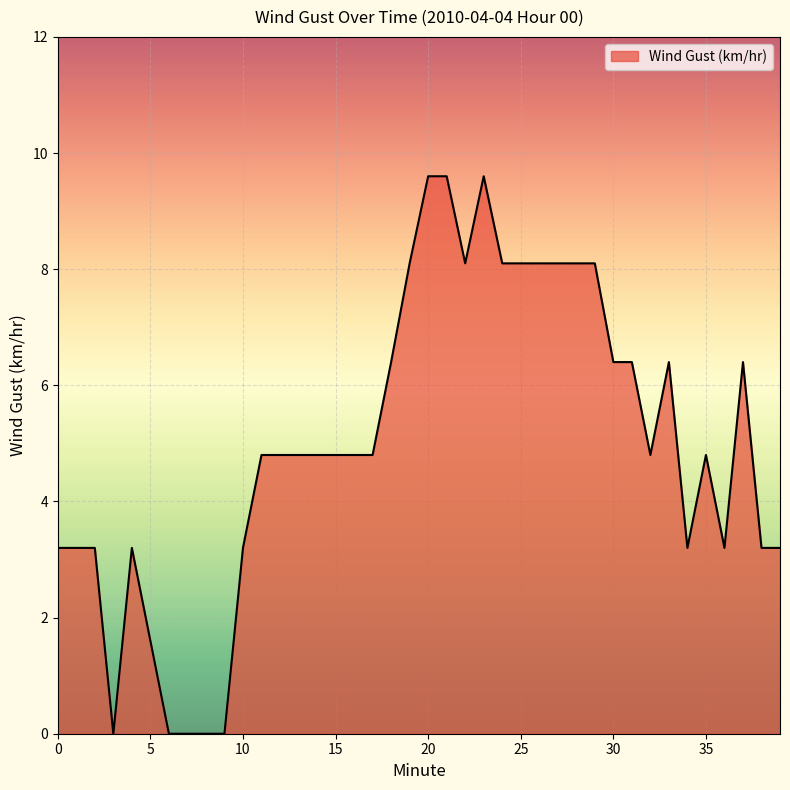

How many lines are shown in the chart?

1